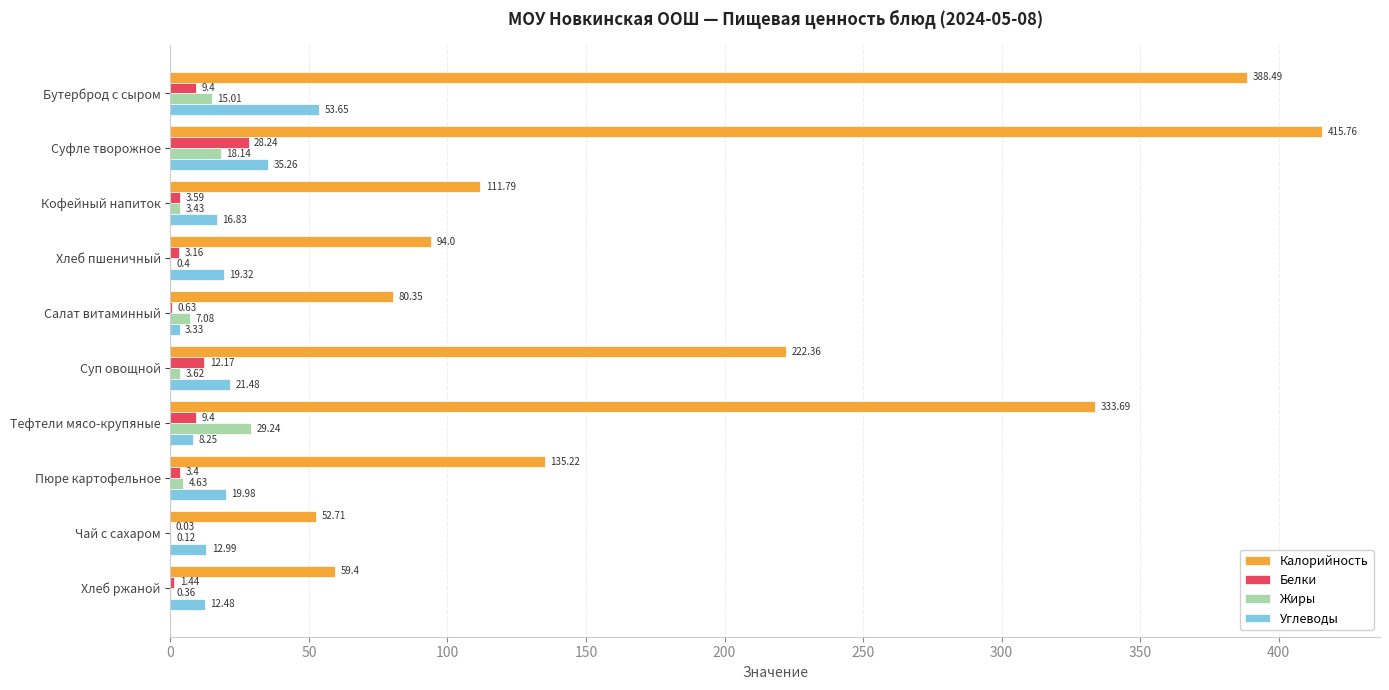

What is the sum of the Жиры values at Пюре картофельное and Тефтели мясо-крупяные?

33.9